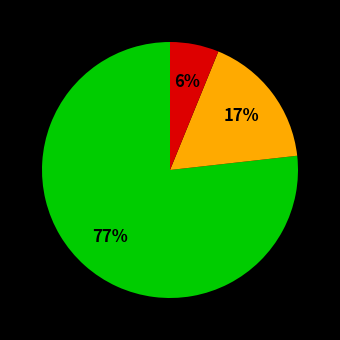

To the nearest percent, what is the difference between the largest and smallest slice percentages?

71%